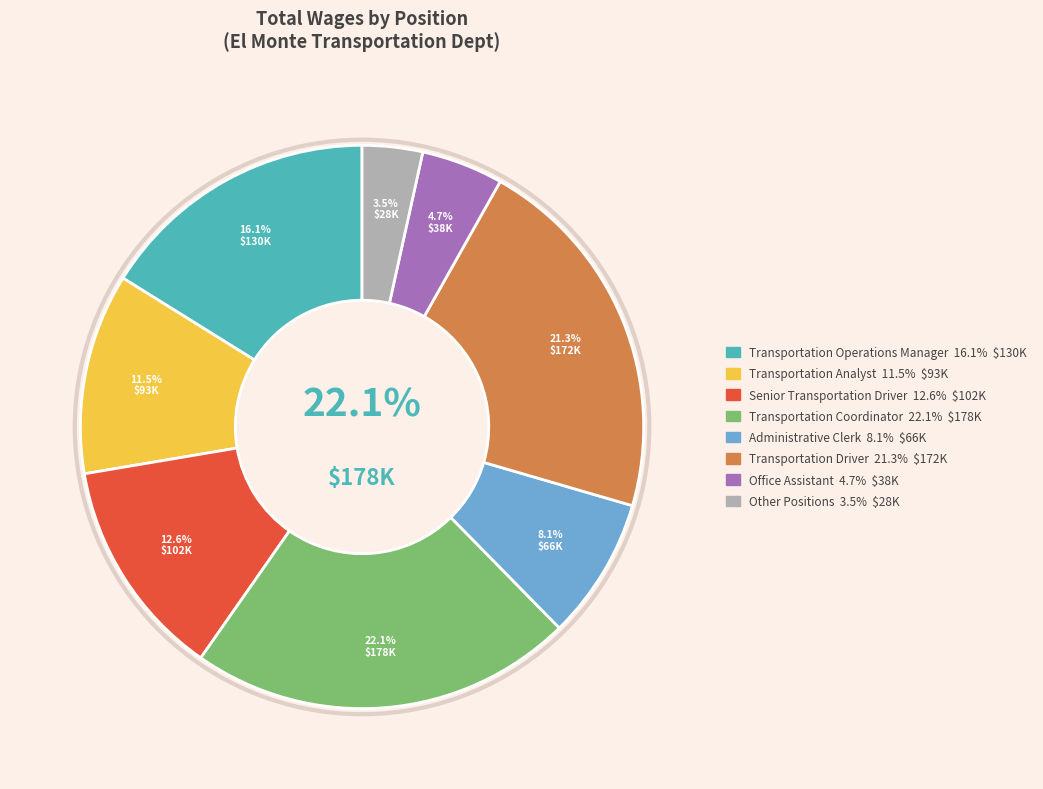

Is there a majority slice in this chart?

No